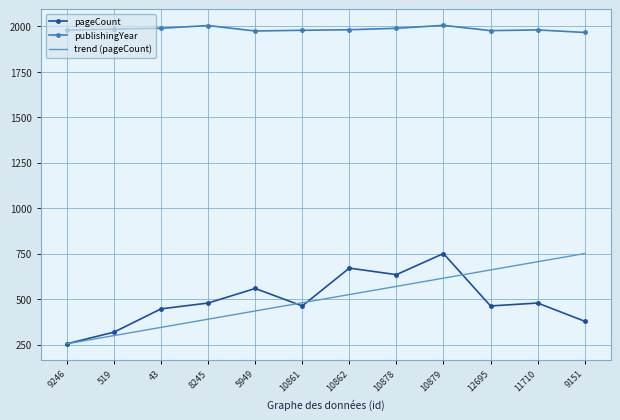

True or false: pageCount and publishingYear intersect in this chart.

False